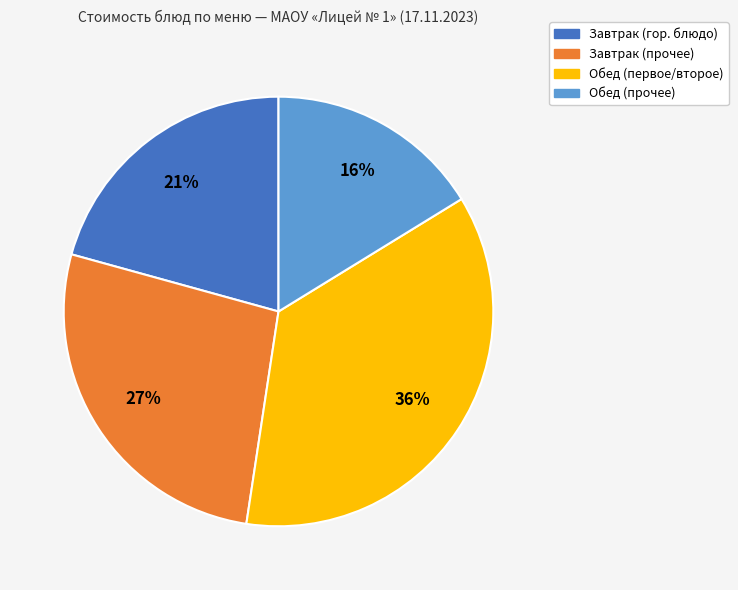

Count the number of slices in the pie.

4